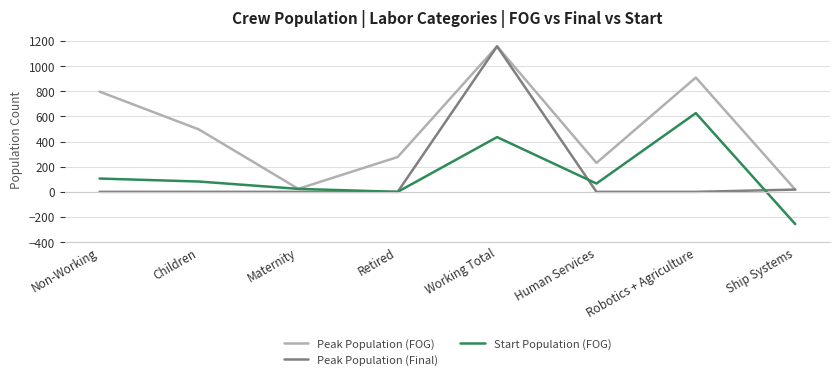

What are all the series names shown in the legend?

Peak Population (FOG), Peak Population (Final), Start Population (FOG)